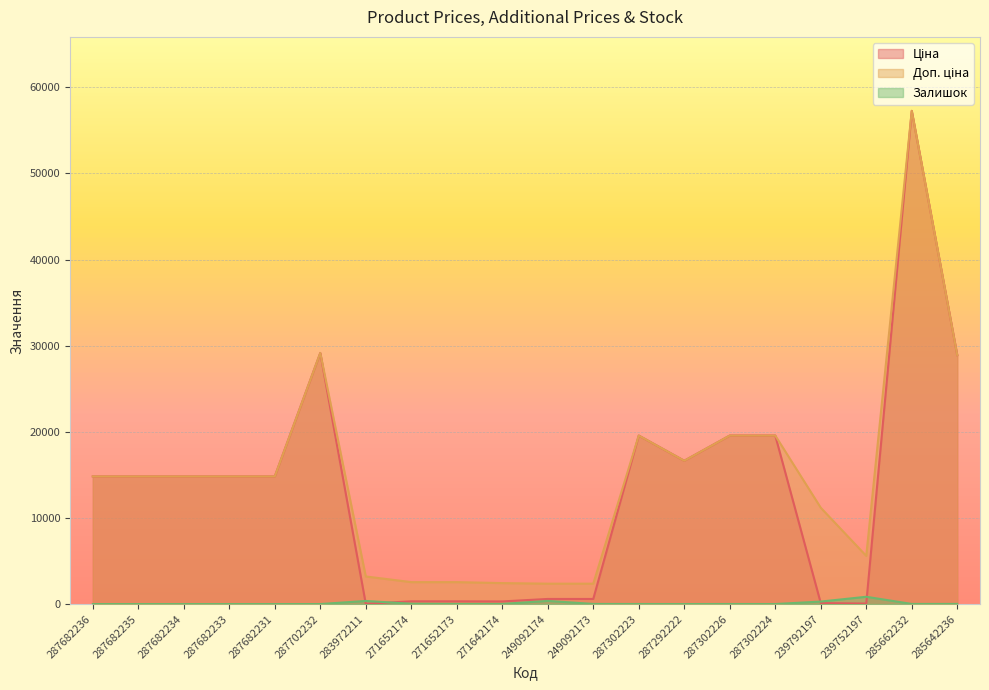

At which category is the sum across all series the highest?

285662232